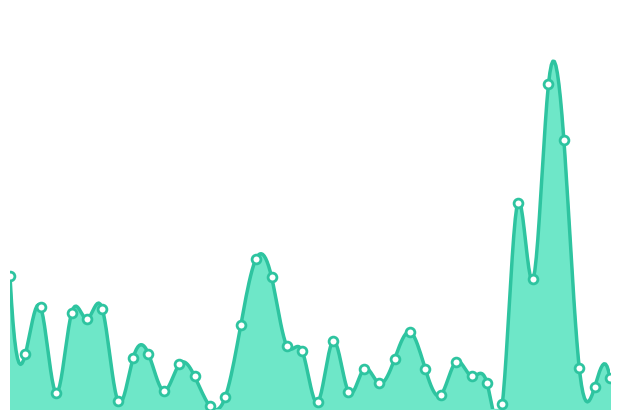

What is the change in value from 17/03/2024 to 31/12/2023?

+33503